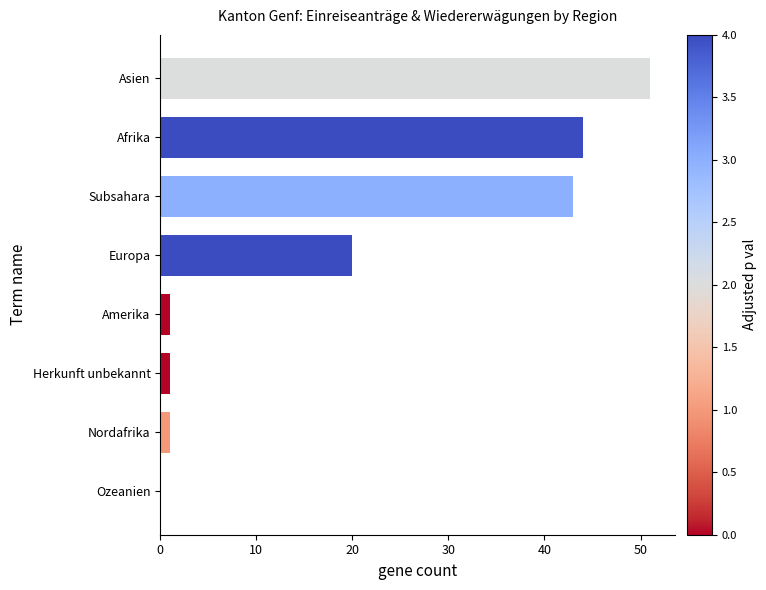

What is the sum of all values?

161